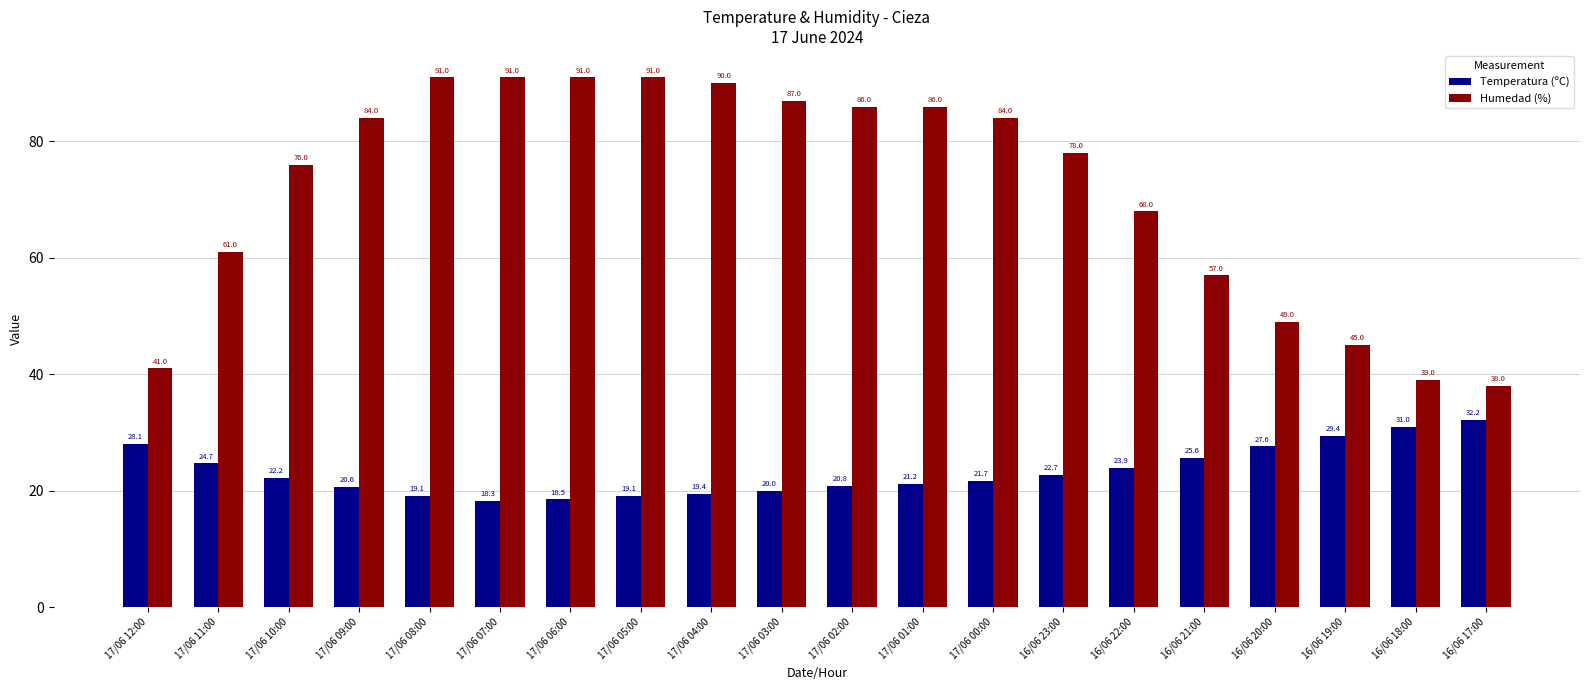

What is the difference between the Temperatura (ºC) values at 17/06 07:00 and 17/06 02:00?

2.5